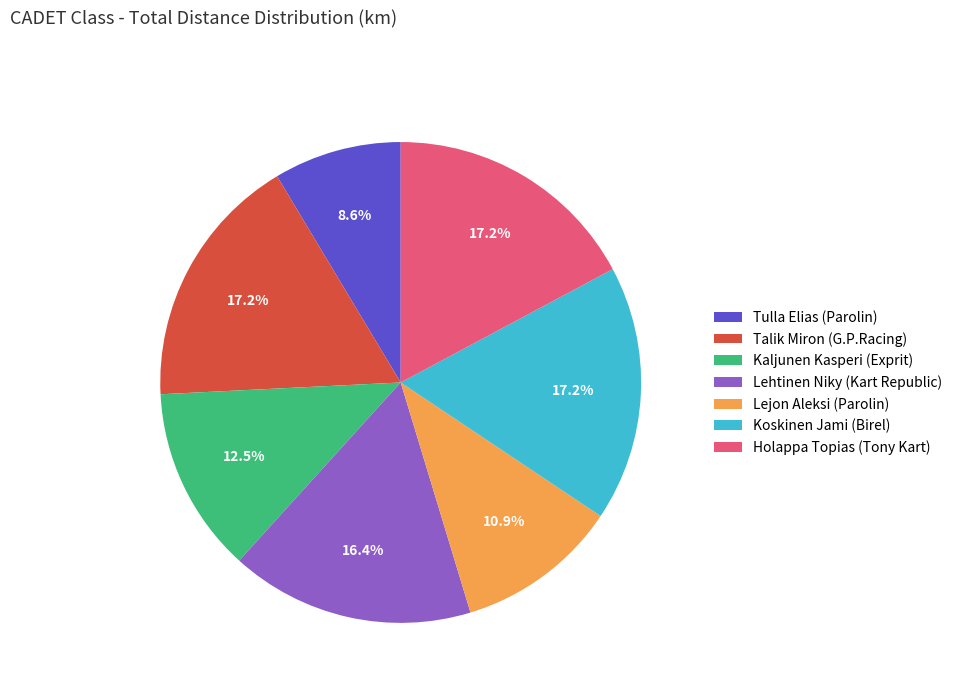

Count the number of slices in the pie.

7